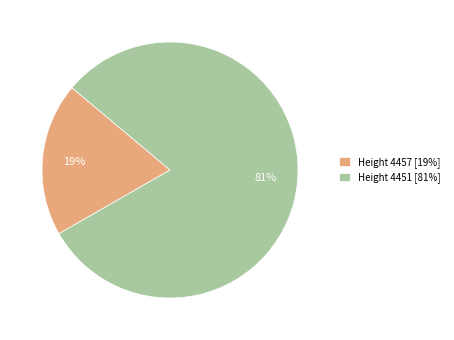

The Height 4457 [19%] slice represents 19% of the pie. True or false?

True